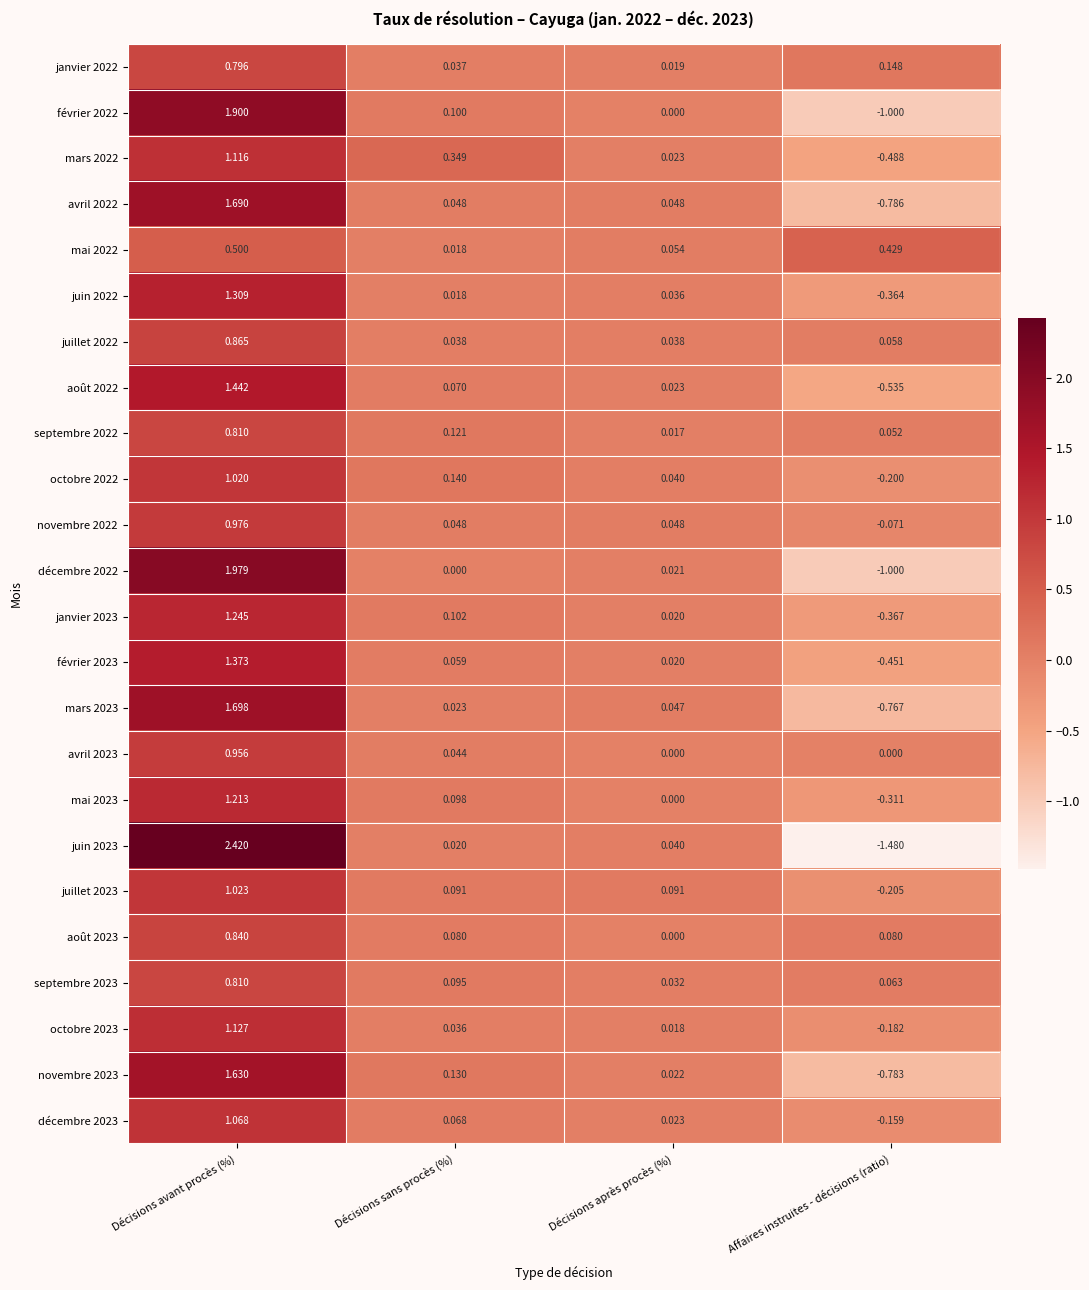

At which label does août 2022 reach its minimum?

Affaires instruites - décisions (ratio)